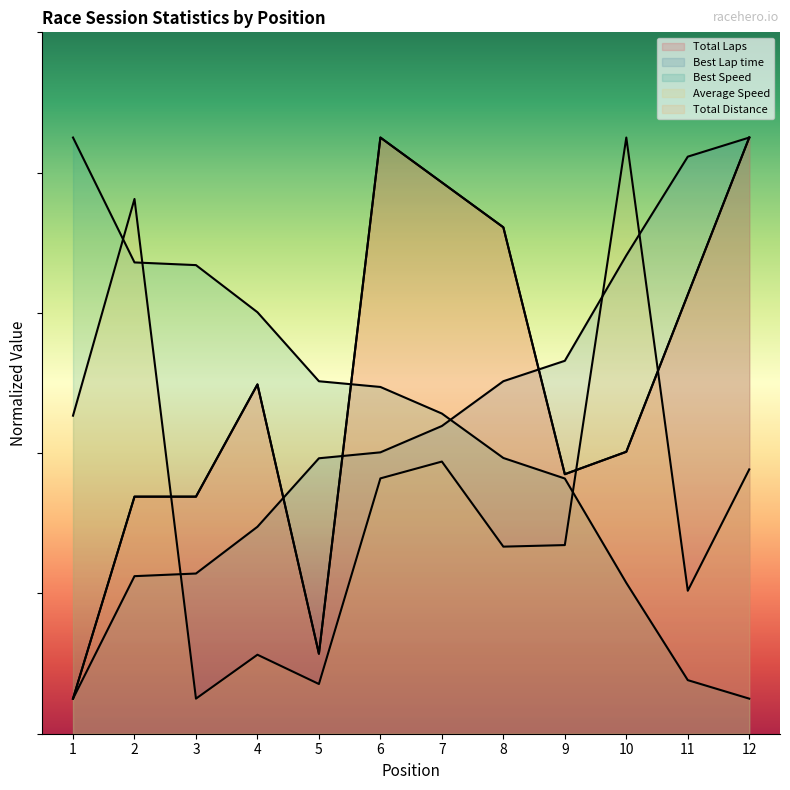

Which category has the highest value in the Average Speed series?

10